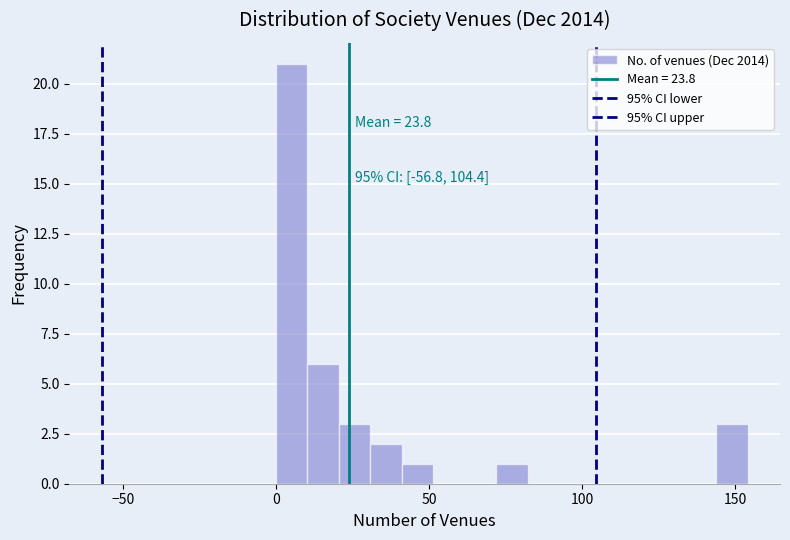

Around what value on the x-axis is the tallest bar? Give the approximate position of its centre, as read against the axis.

5